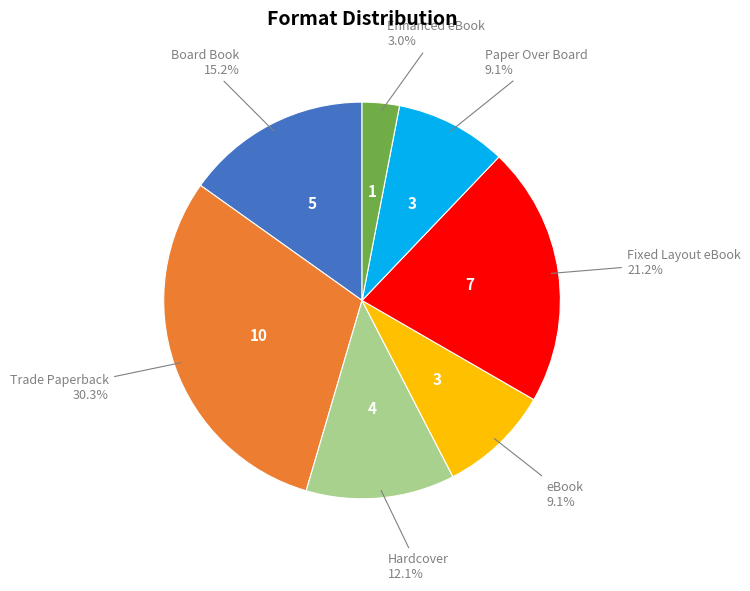

Is there a majority slice in this chart?

No